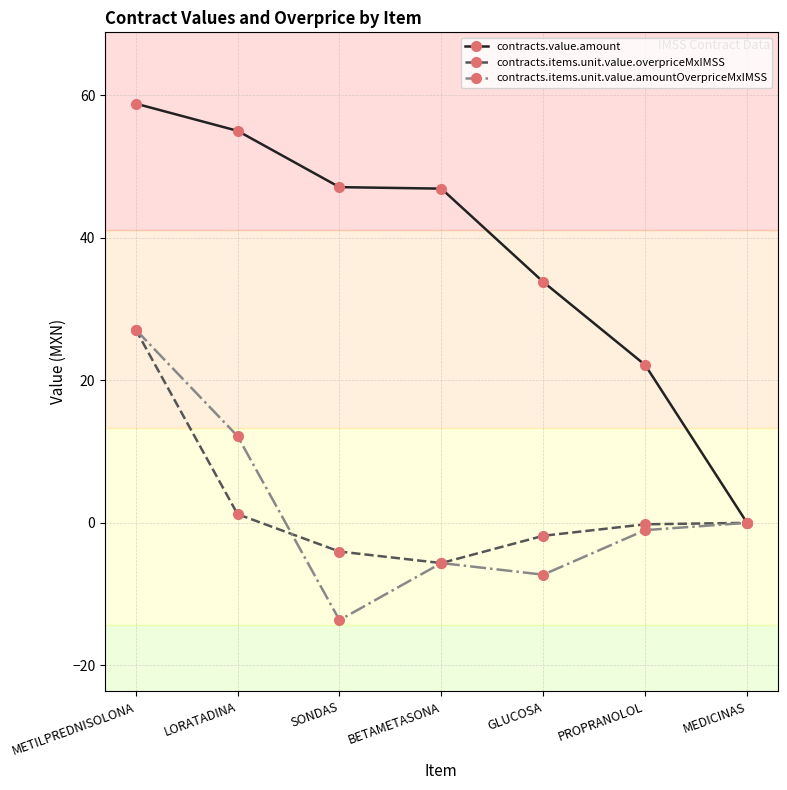

At SONDAS, list the series in order from smallest to largest.

contracts.items.unit.value.amountOverpriceMxIMSS, contracts.items.unit.value.overpriceMxIMSS, contracts.value.amount